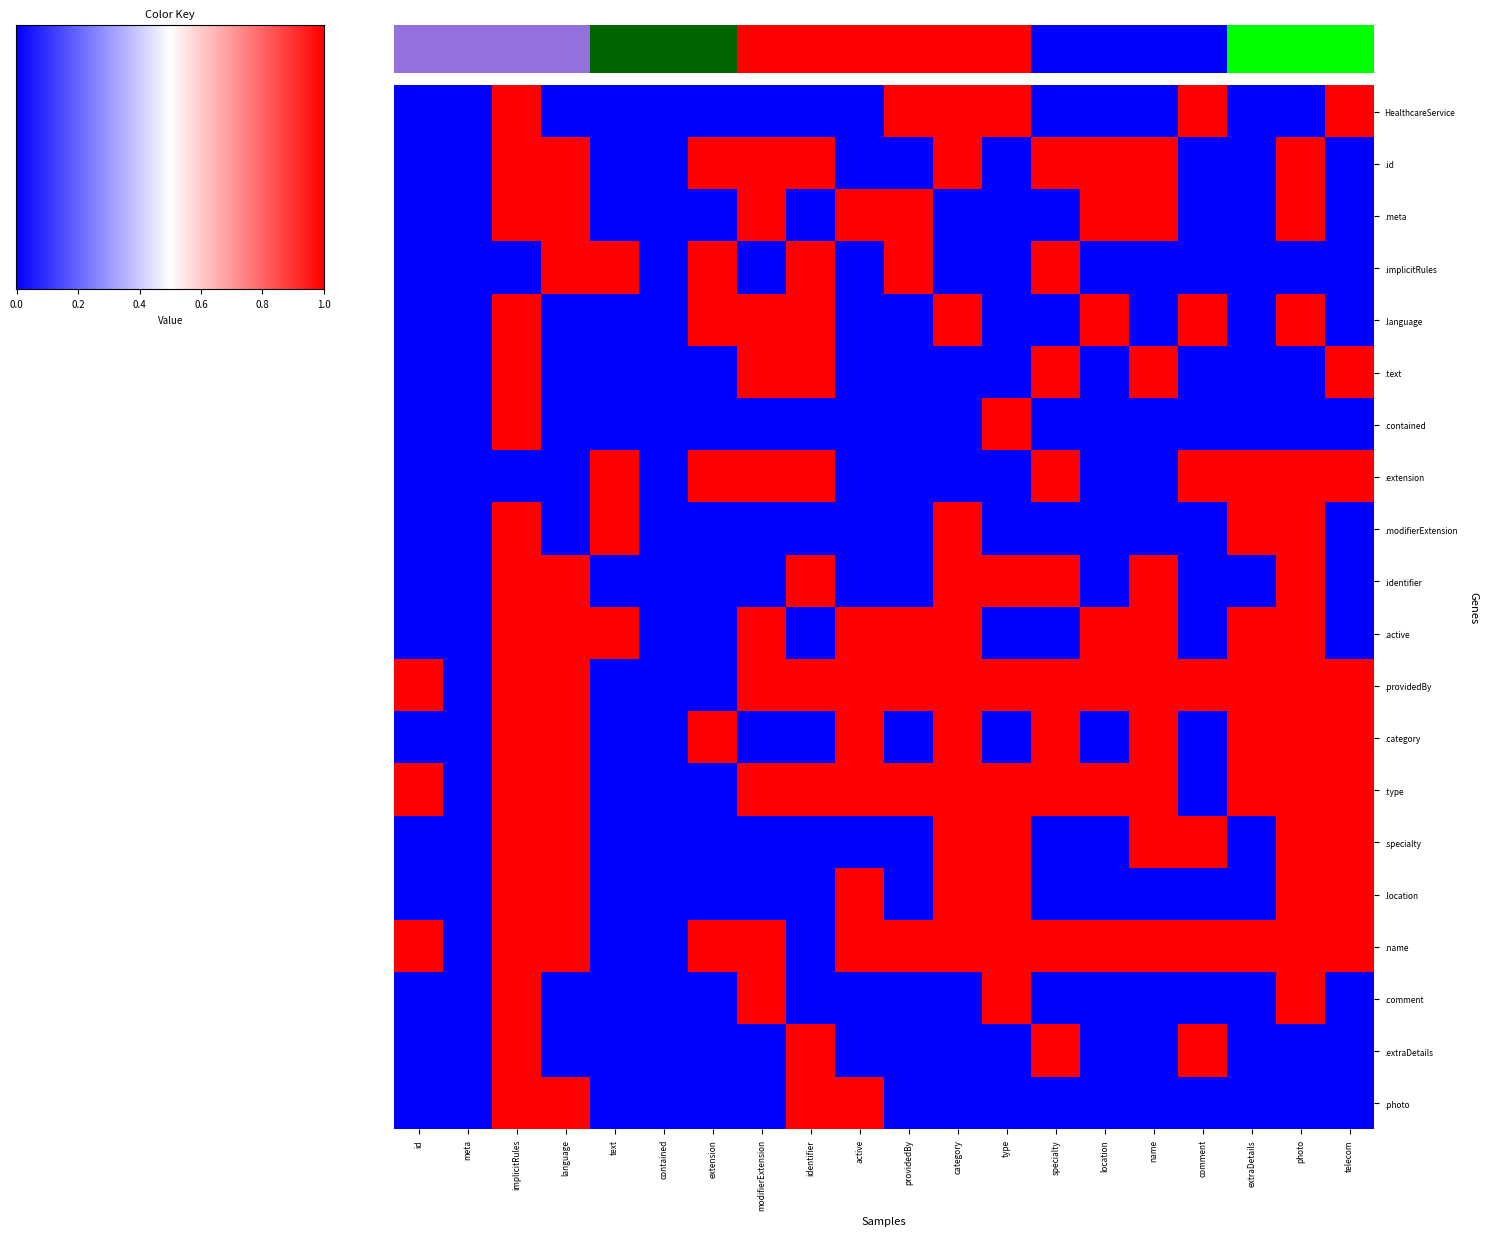

The .category series shows 2 at extension. True or false?

False